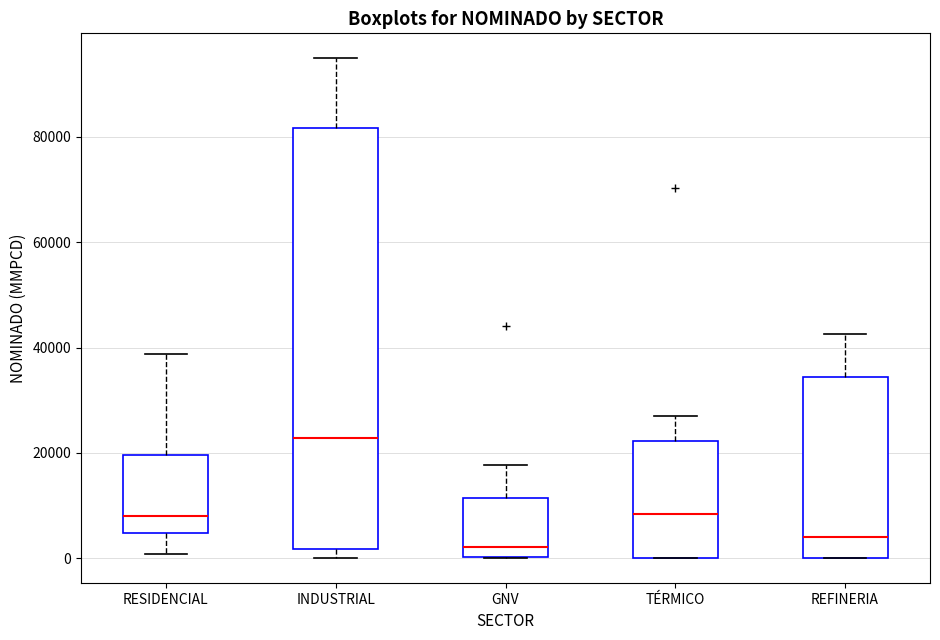

Where is the upper edge of the box for INDUSTRIAL on the y-axis? The values are not printed on the chart, so give them approximately, as read against the axis.

82000